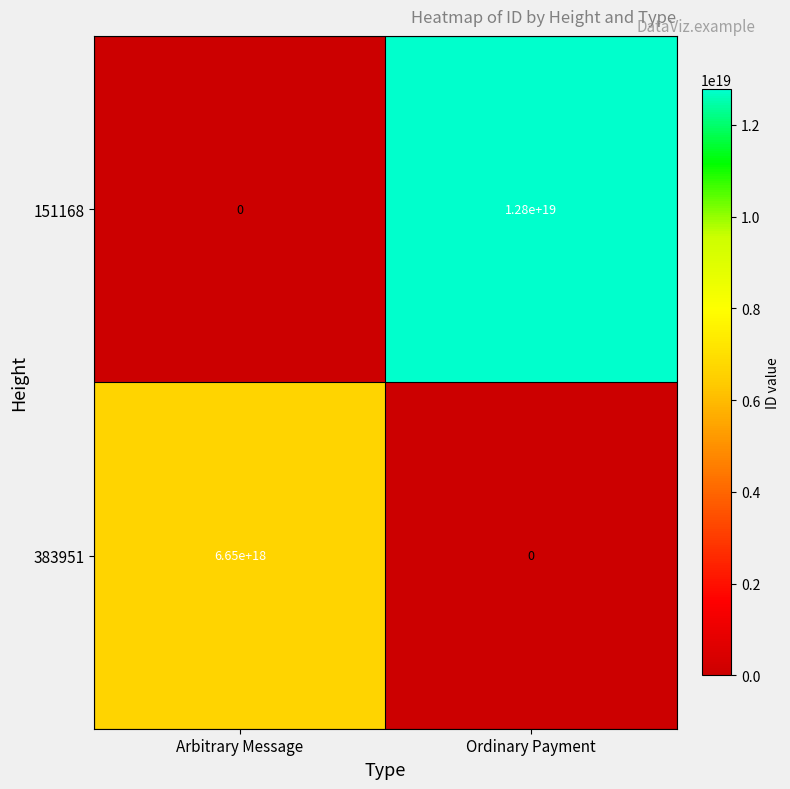

At which category does the chart reach its peak across all series?

Ordinary Payment